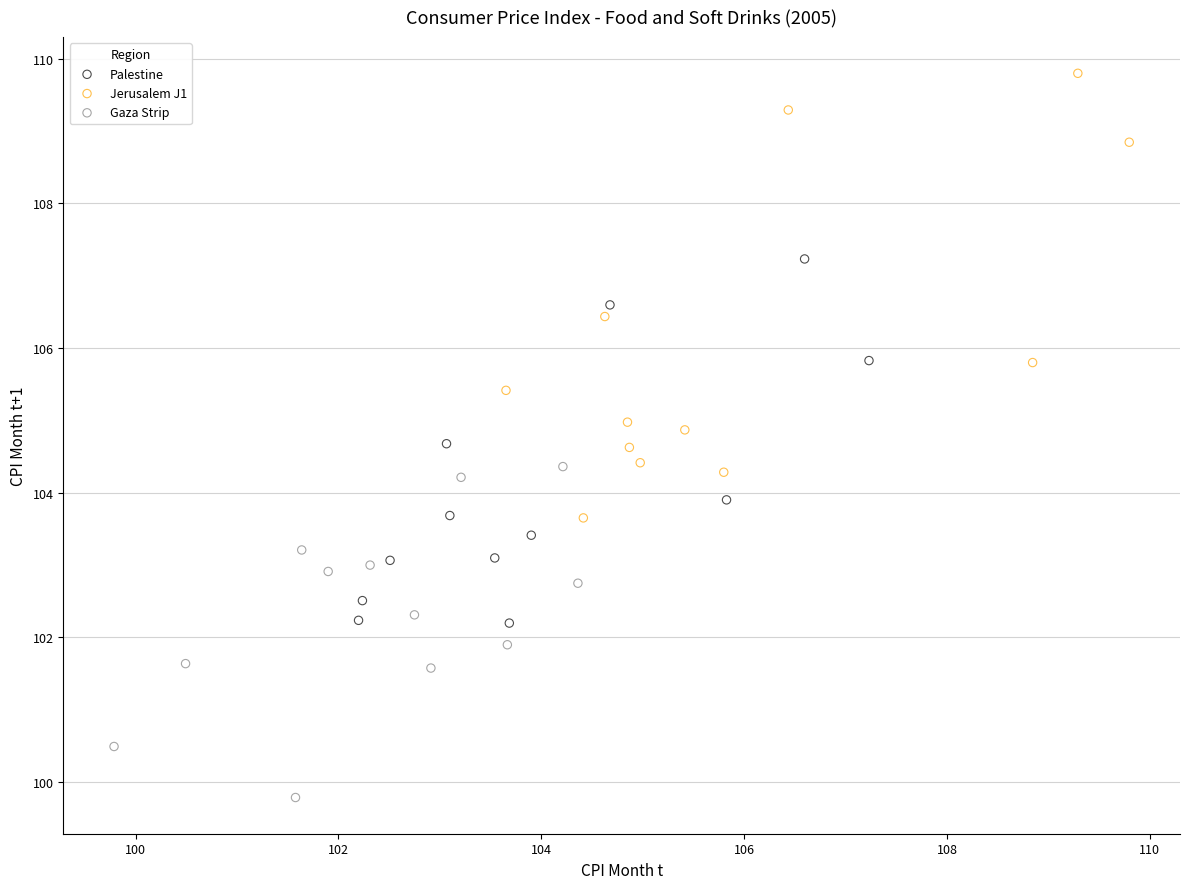

Which series contains the highest Y value?

Jerusalem J1